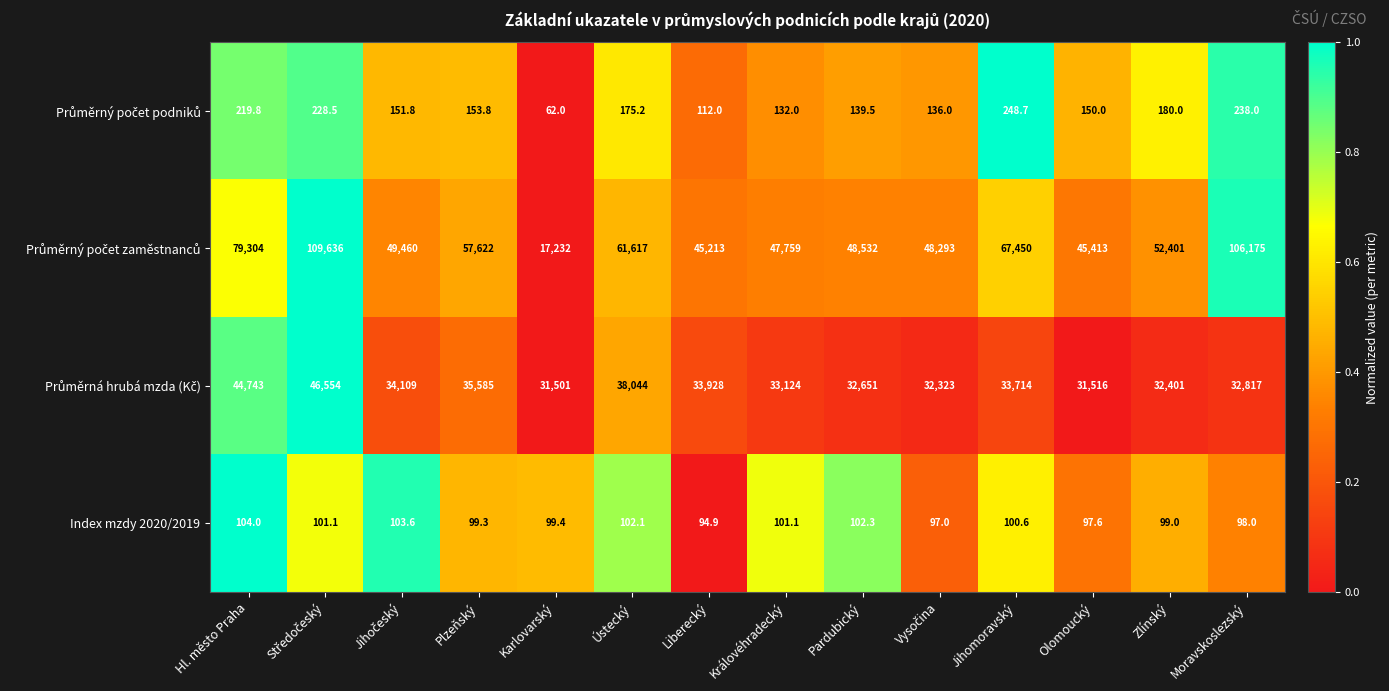

What is the greatest value displayed?

109636.0